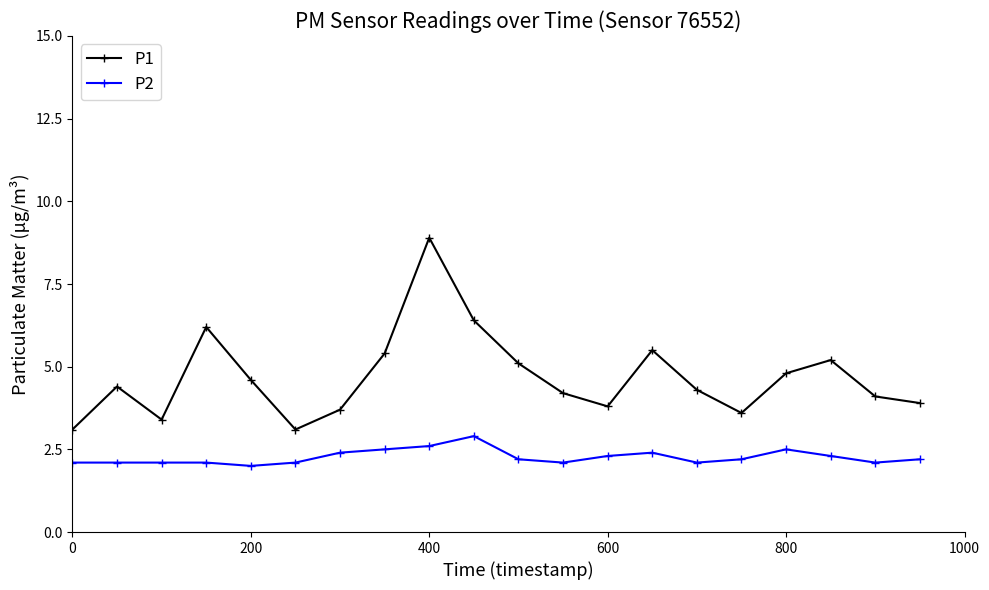

True or false: P2 and P1 cross at least once.

False